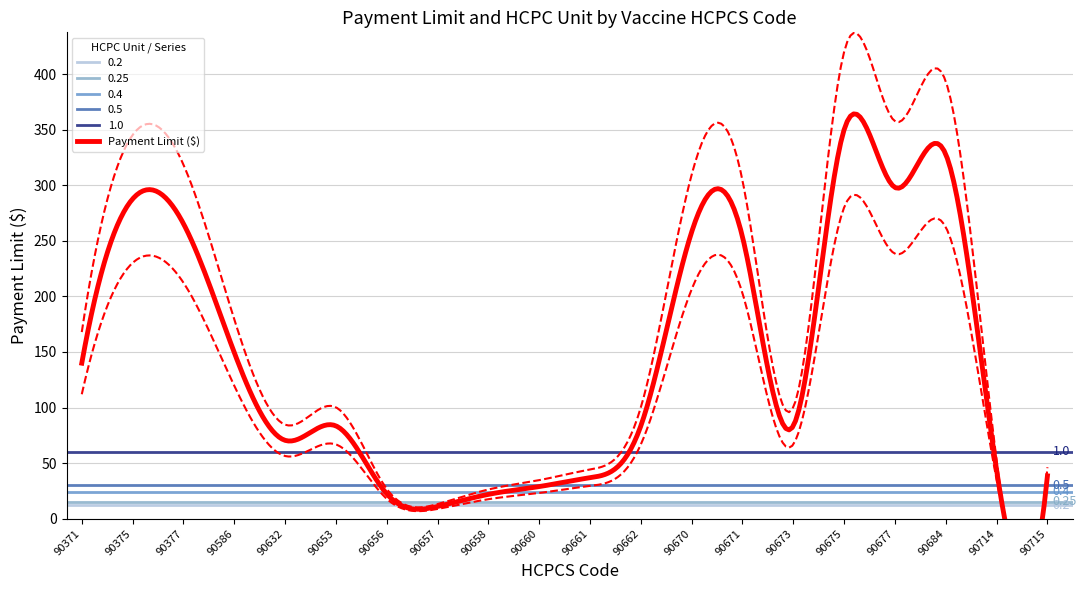

Is it true that HCPC_Unit equals 1.0 at 90632?

True